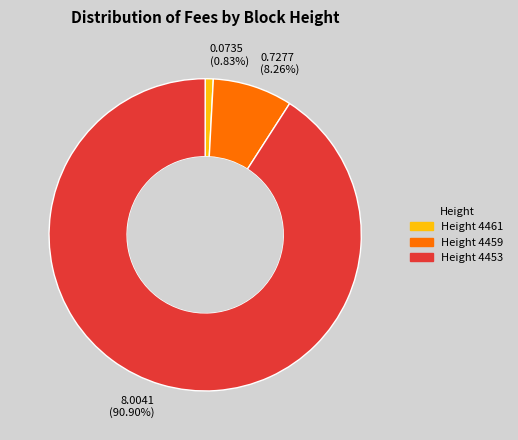

How many slices are in this pie chart?

3